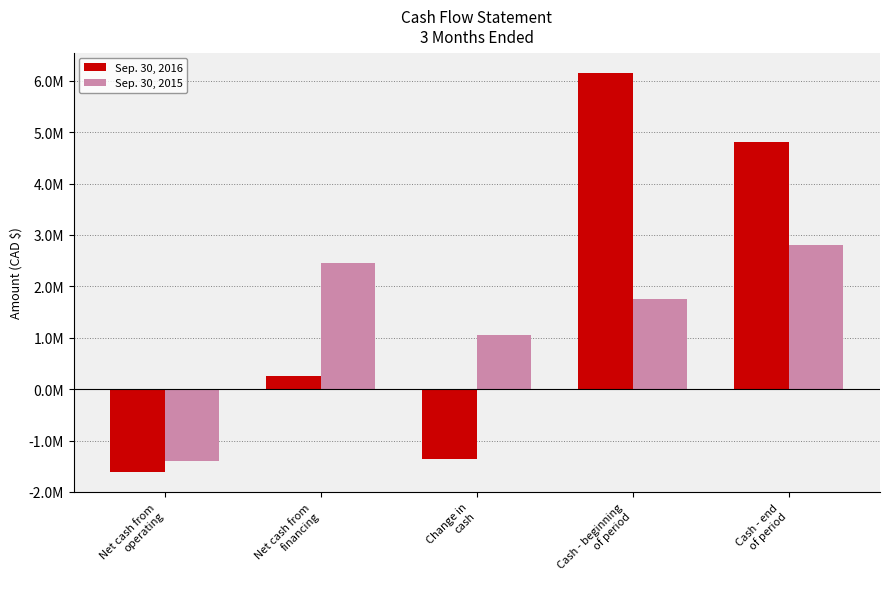

Are the bars horizontal?

No